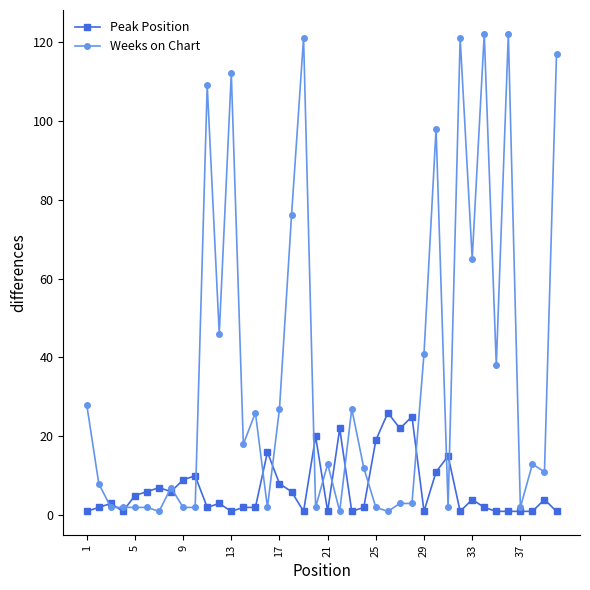

True or false: Peak Position has more than 2 points higher than both neighbors.

True